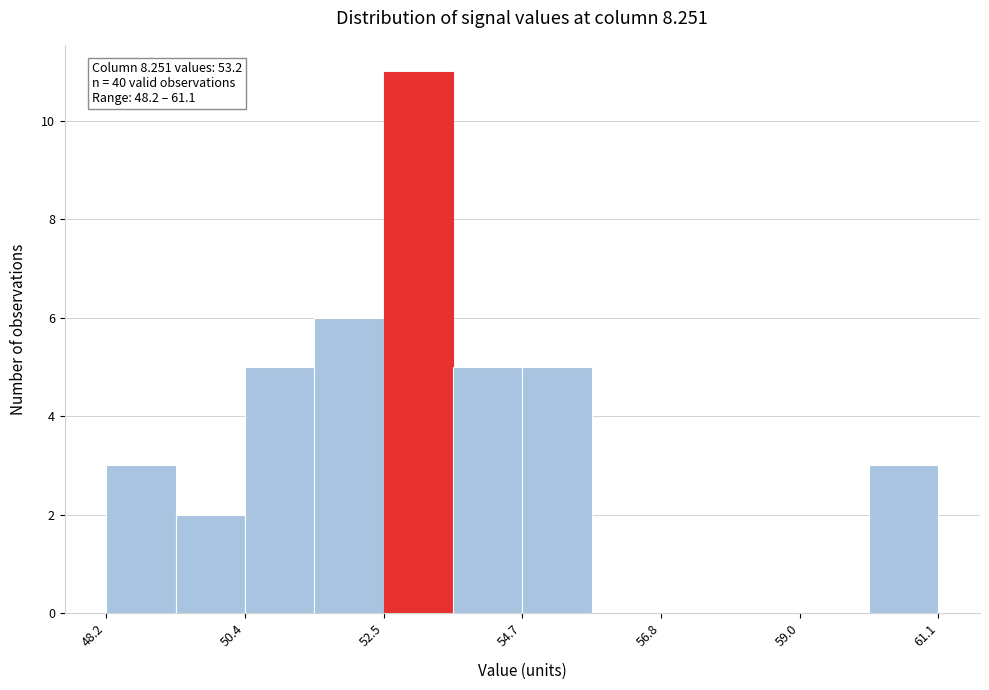

Read against the x-axis, roughly where is the centre of the tallest bar?

53.0